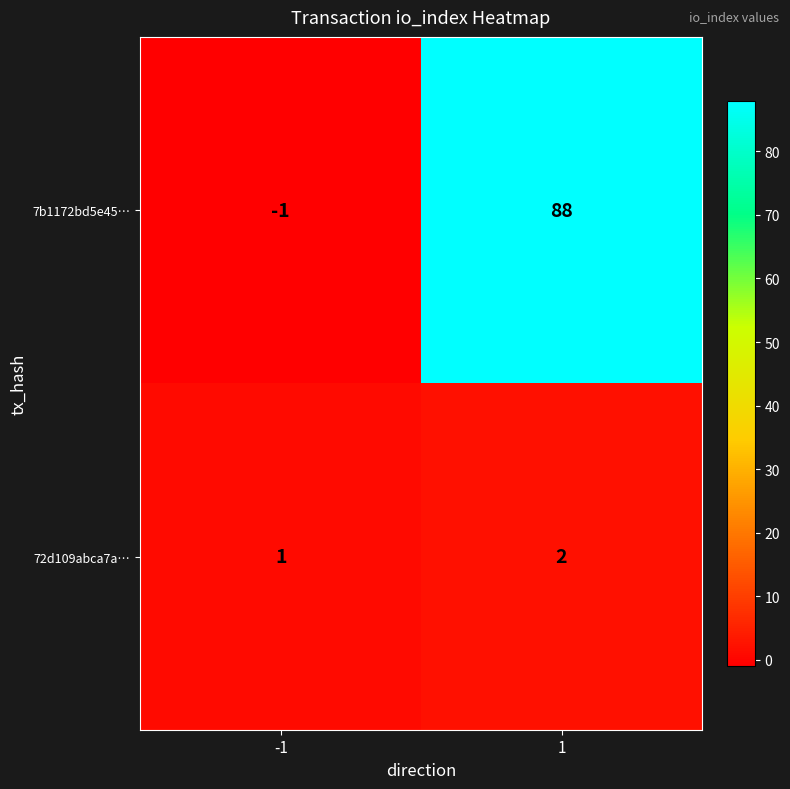

At which category is the sum across all series the highest?

1